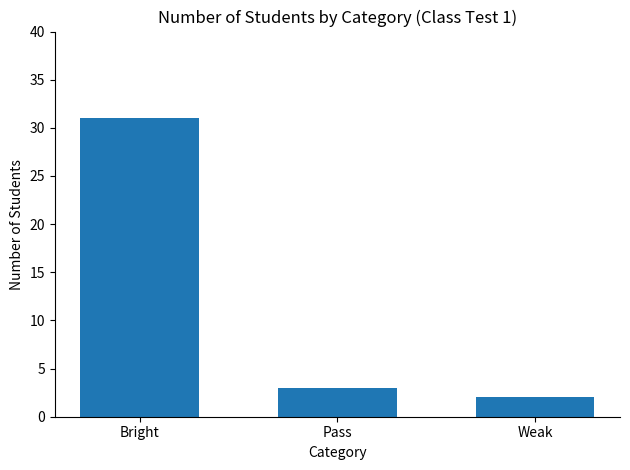

Which has a higher value, Bright or Weak?

Bright